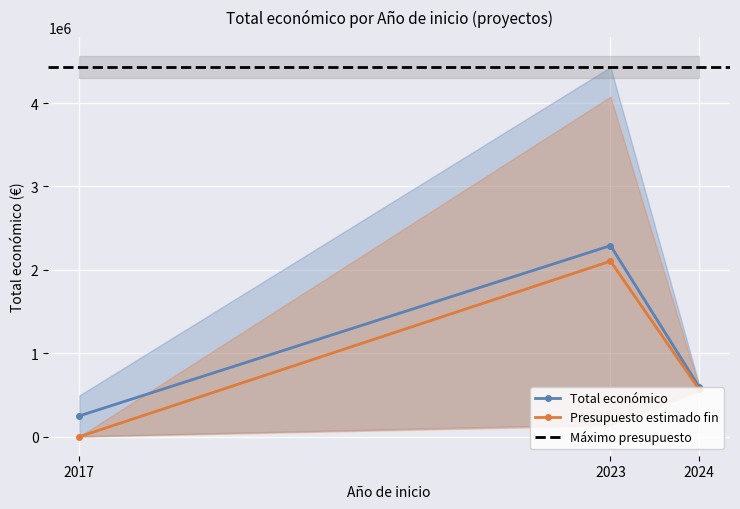

The value of Total económico at 2017 is 249448.0. True or false?

True